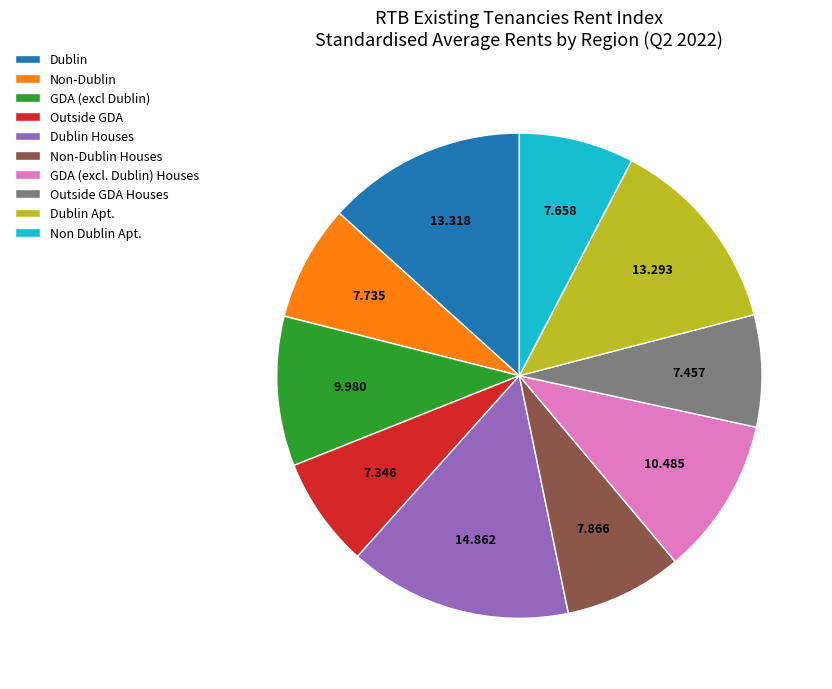

Does Dublin Houses represent more than half of the total?

No